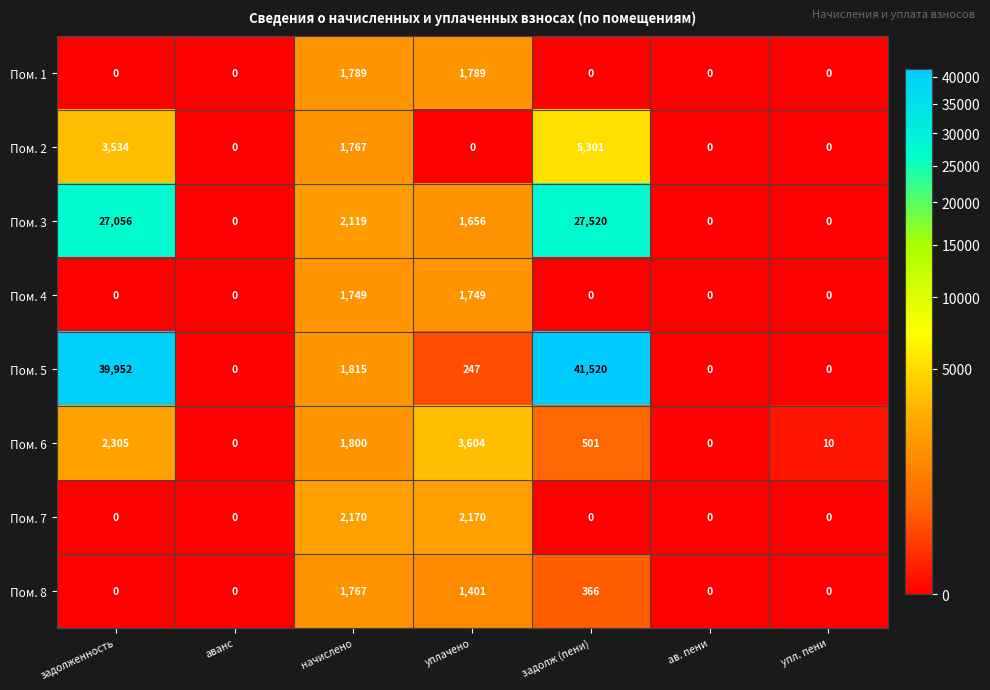

How many distinct data groups are displayed?

8